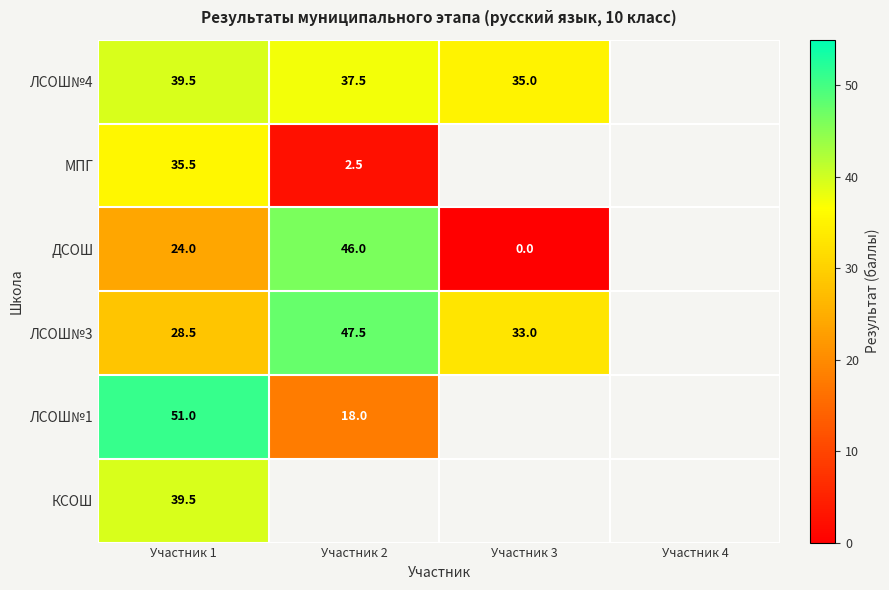

Is it true that ЛСОШ№1 equals 51.0 at Участник 1?

True